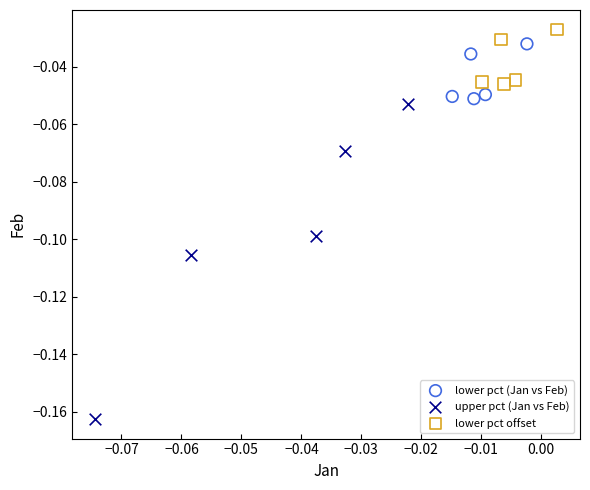

Which series reaches the minimum Y coordinate?

upper pct (Jan vs Feb)